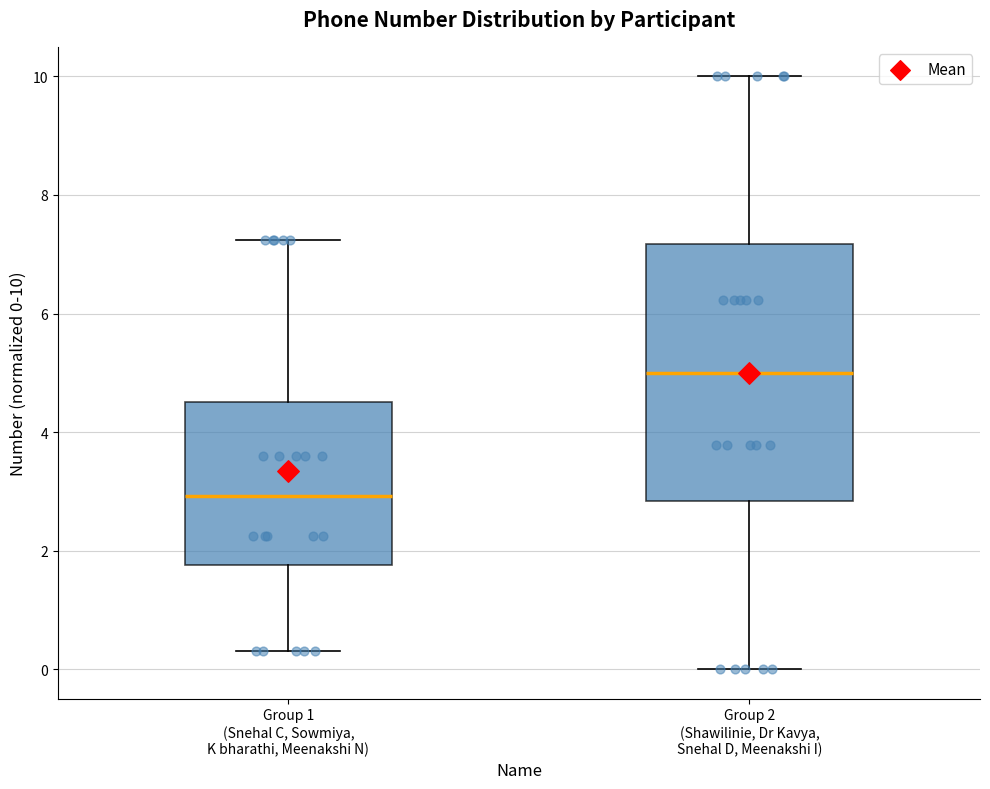

Which box's median line is the lowest?

Group 1 (Snehal C, Sowmiya, K bharathi, Meenakshi N)